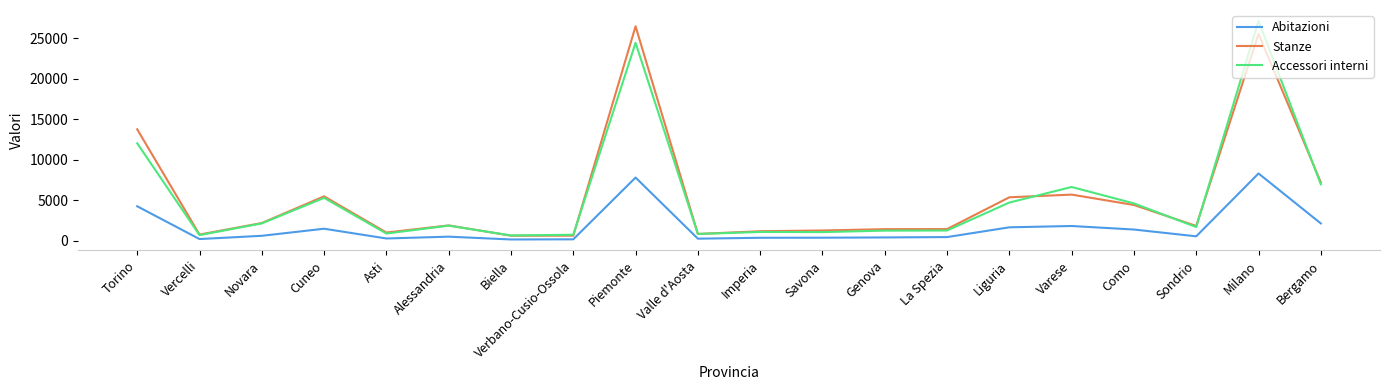

Is the value of Accessori interni at Vercelli greater than the value of Stanze at Alessandria?

No